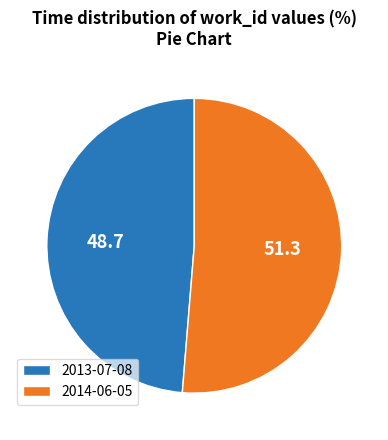

True or false: 2013-07-08 accounts for 49% of the total.

True